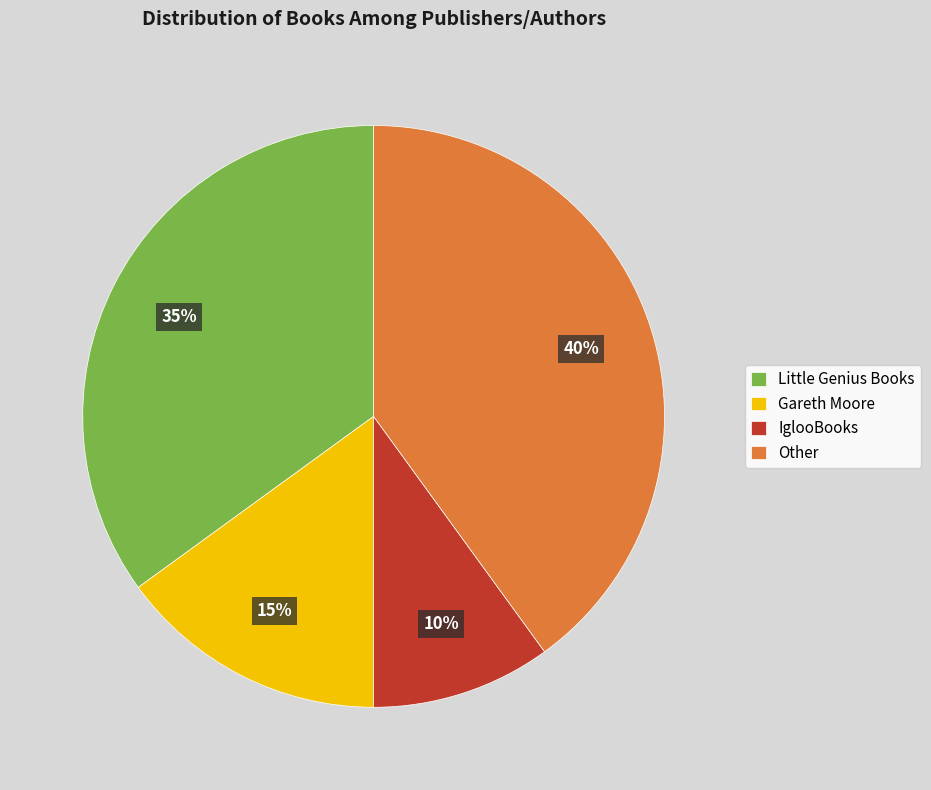

Rank the categories by value from highest to lowest.

Other, Little Genius Books, Gareth Moore, IglooBooks